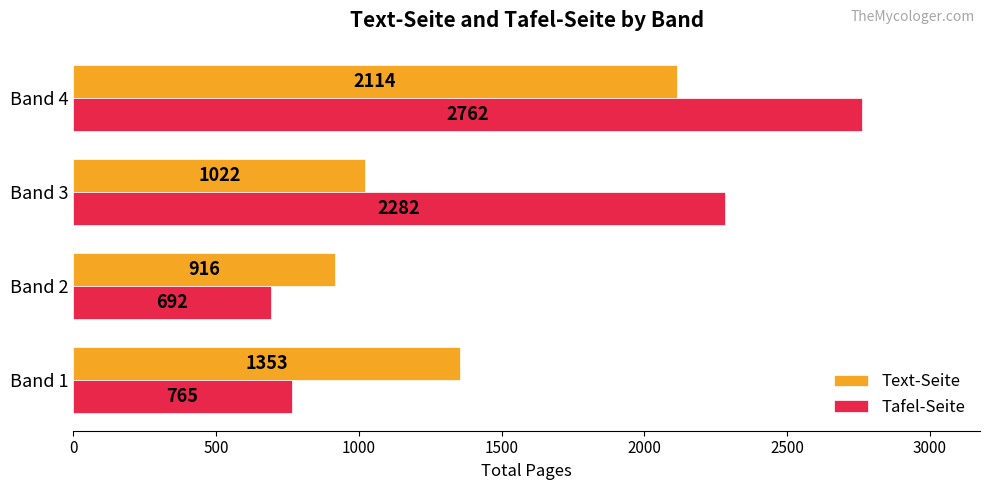

What is the difference between the Text-Seite values at Band 4 and Band 3?

1092